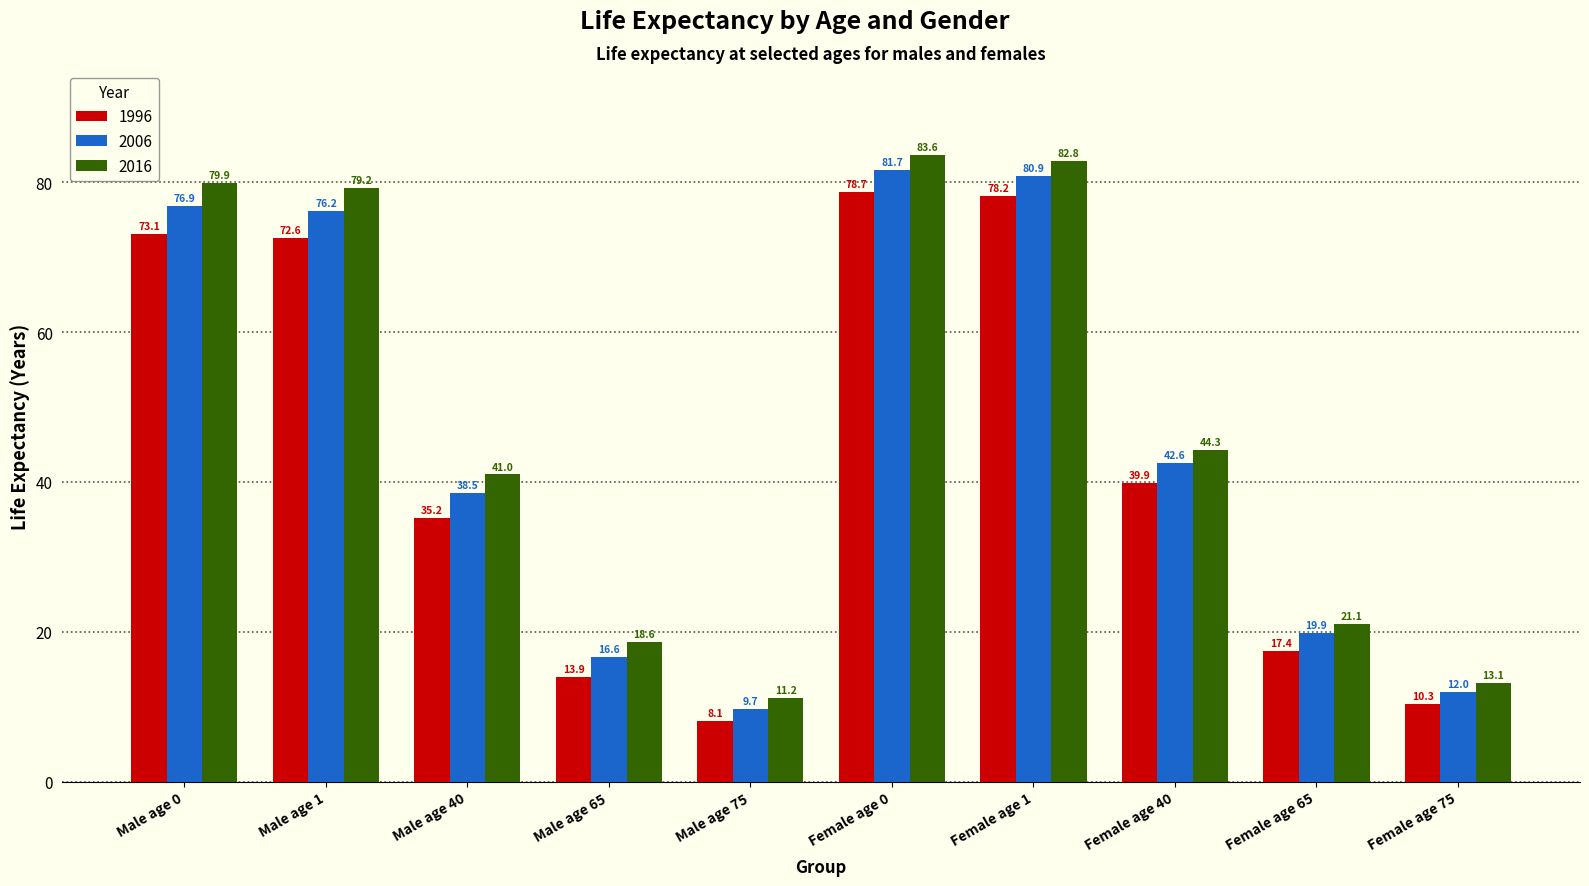

Rank the categories by 1996 value from highest to lowest.

Female age 0, Female age 1, Male age 0, Male age 1, Female age 40, Male age 40, Female age 65, Male age 65, Female age 75, Male age 75